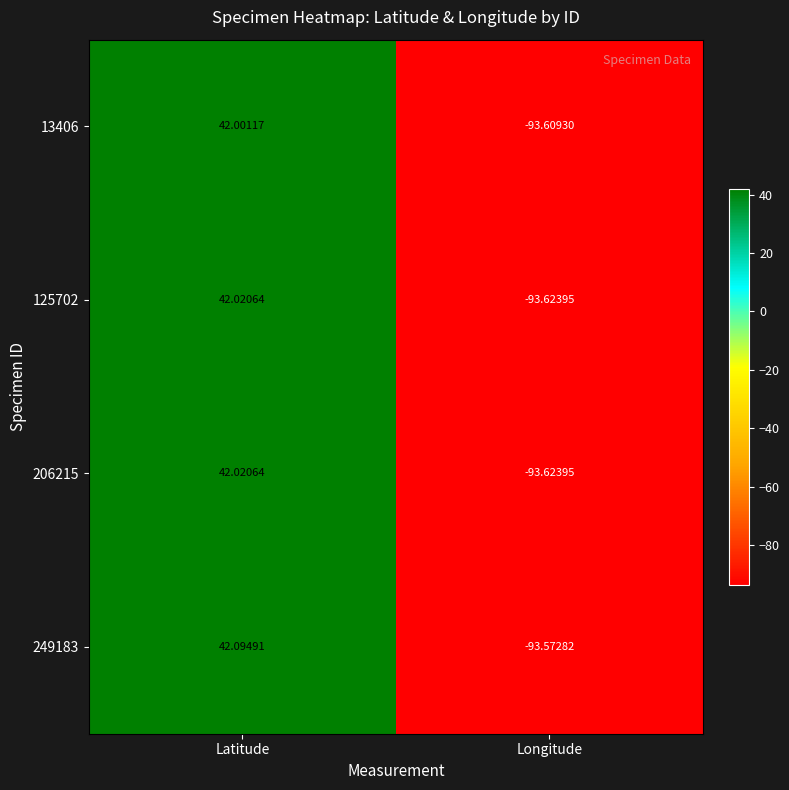

What is the greatest value displayed?

42.1